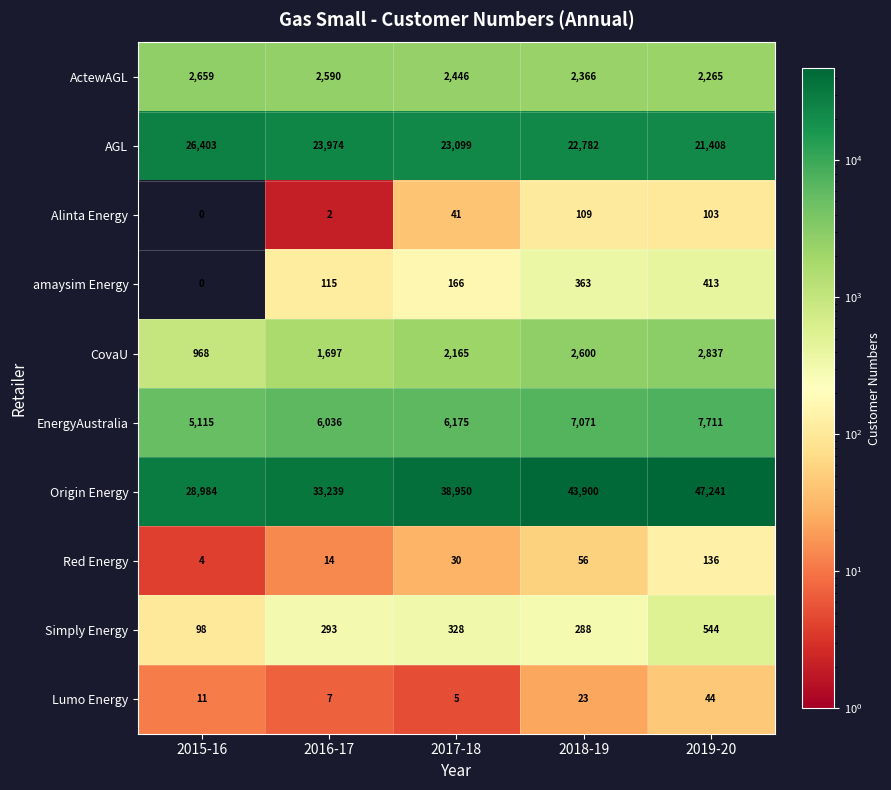

What is the difference between the highest and lowest values at 2017-18?

38945